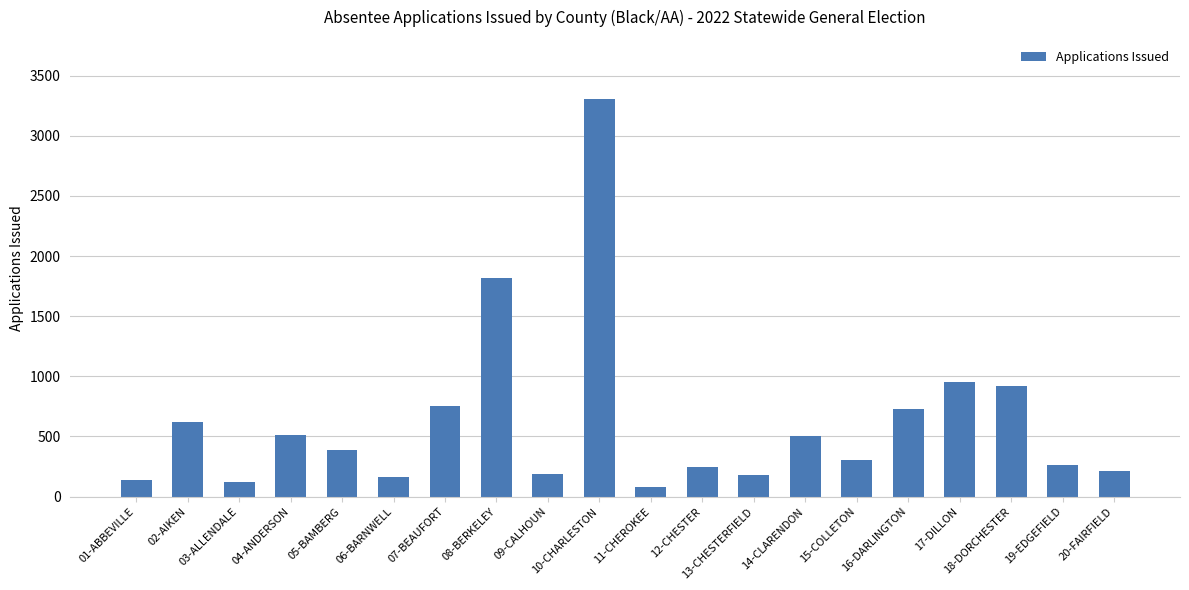

Is it true that the value at 02-AIKEN is 329?

False